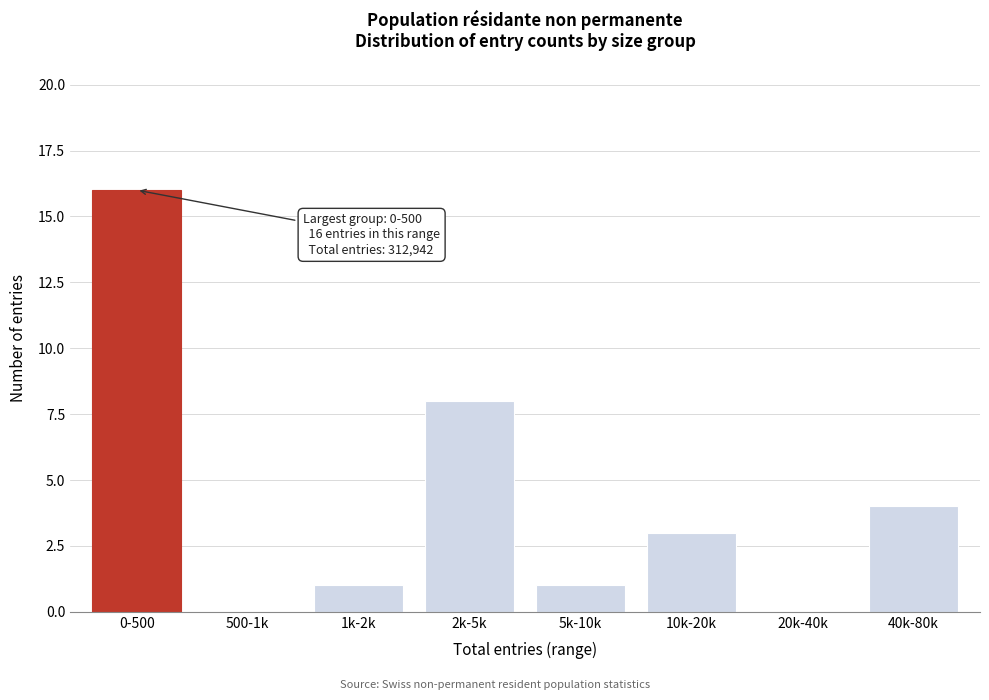

Reading left to right, list all the values displayed in this chart.

0-500=16	500-1k=0	1k-2k=1	2k-5k=8	5k-10k=1	10k-20k=3	20k-40k=0	40k-80k=4